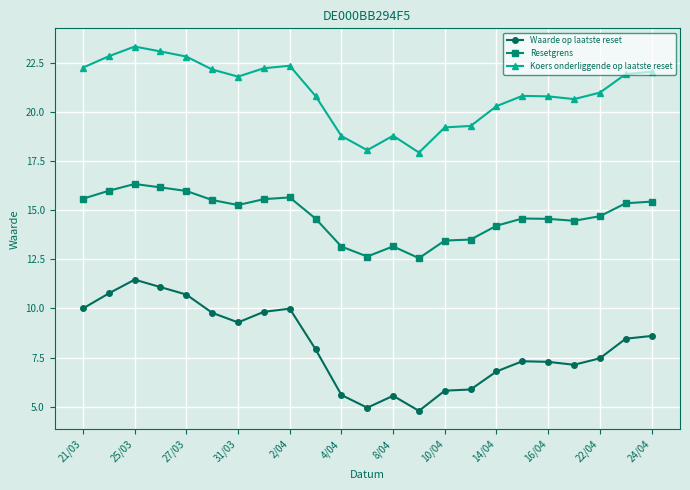

True or false: Waarde op laatste reset and Resetgrens intersect in this chart.

False